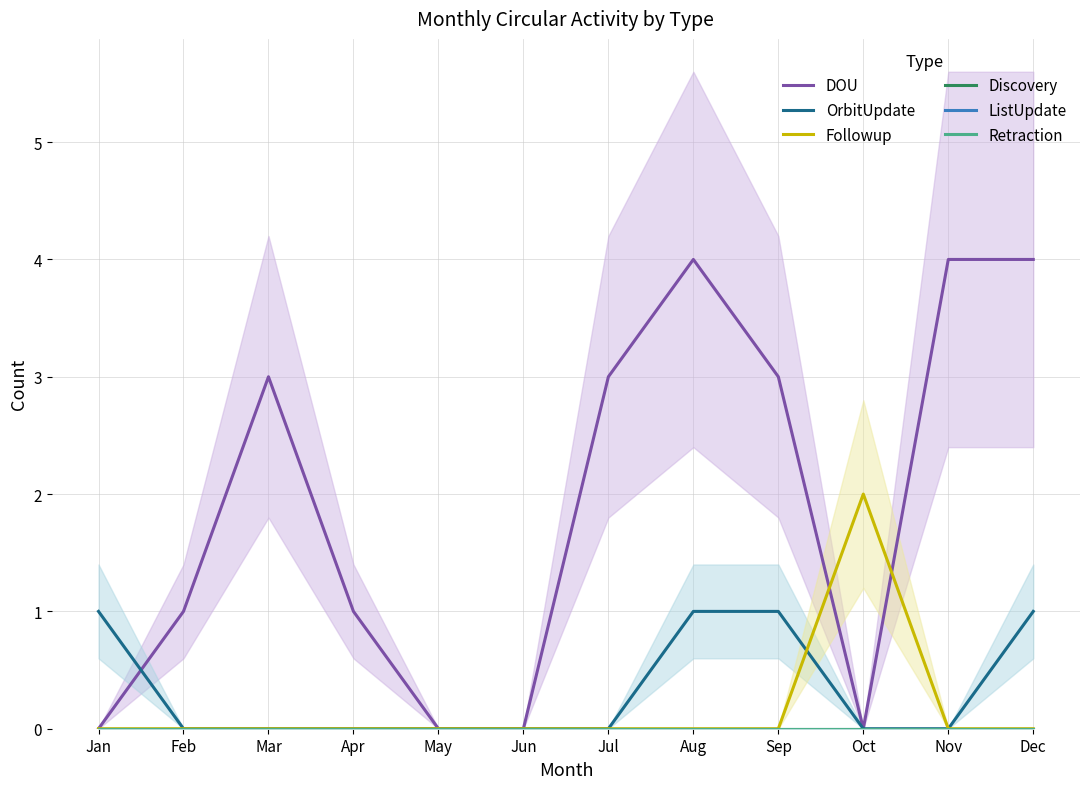

True or false: OrbitUpdate has more than 1 points higher than both neighbors.

False